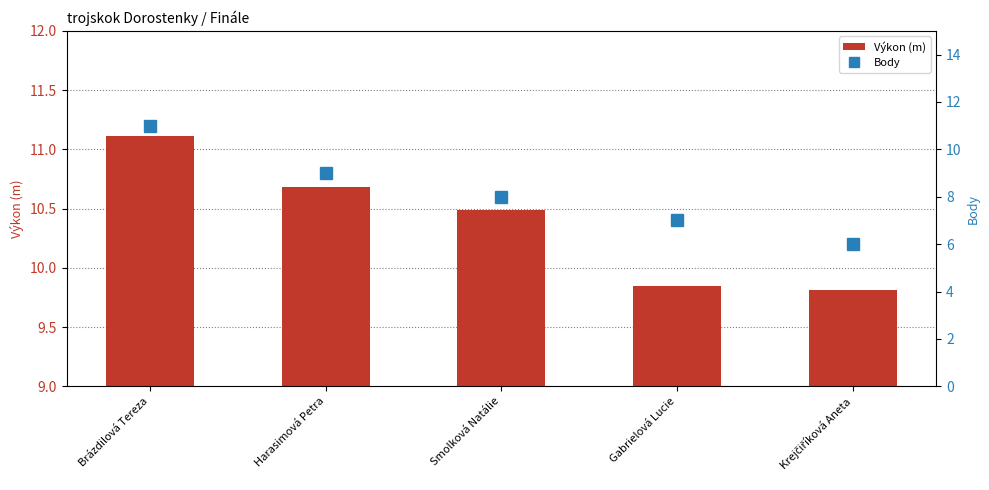

What is the difference between the maximum and minimum values in the Výkon (m) series?

1.3